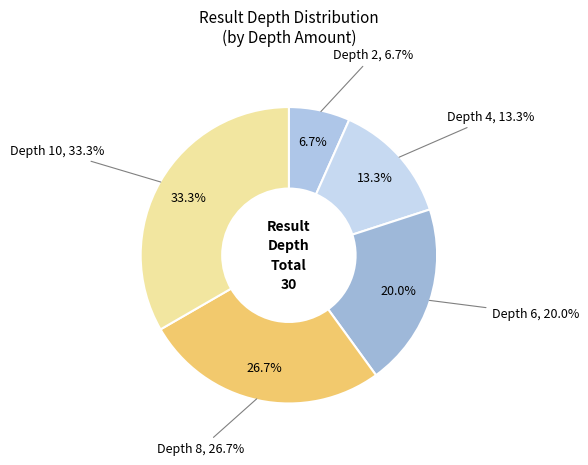

Does Depth 4 represent more than half of the total?

No